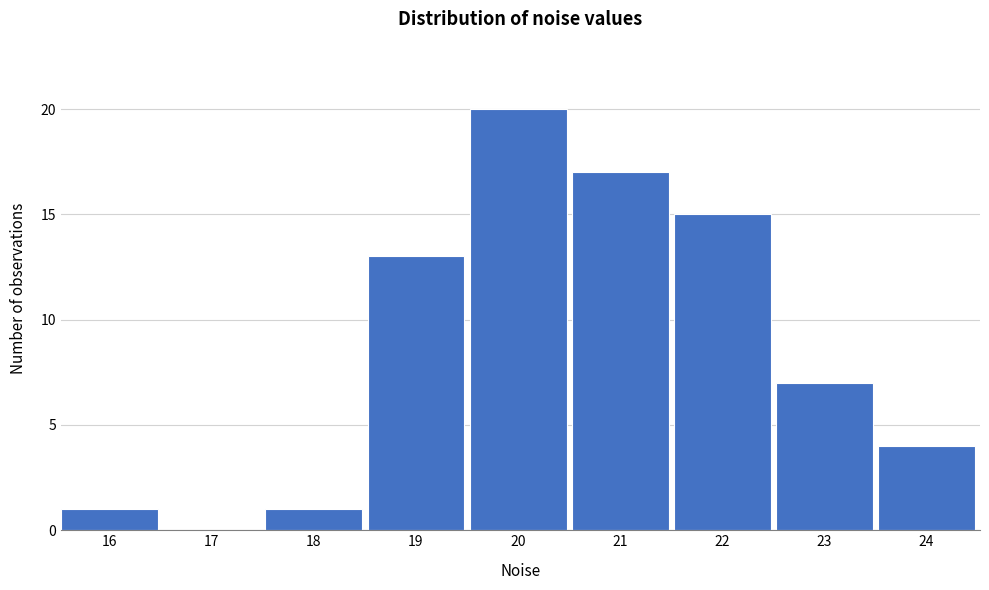

Reading left to right, extract all data points from this chart.

16=1	17=0	18=1	19=13	20=20	21=17	22=15	23=7	24=4